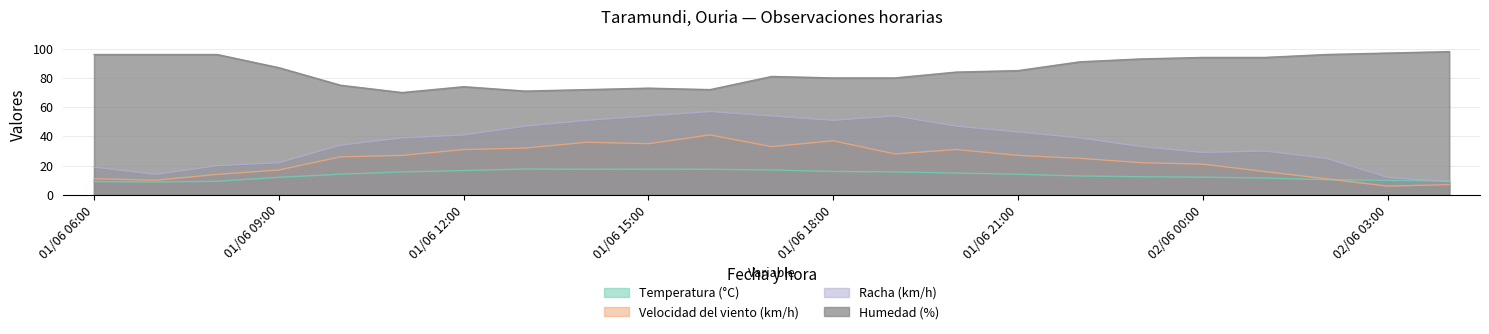

What is the label of the 21st point from the left?

02/06 02:00